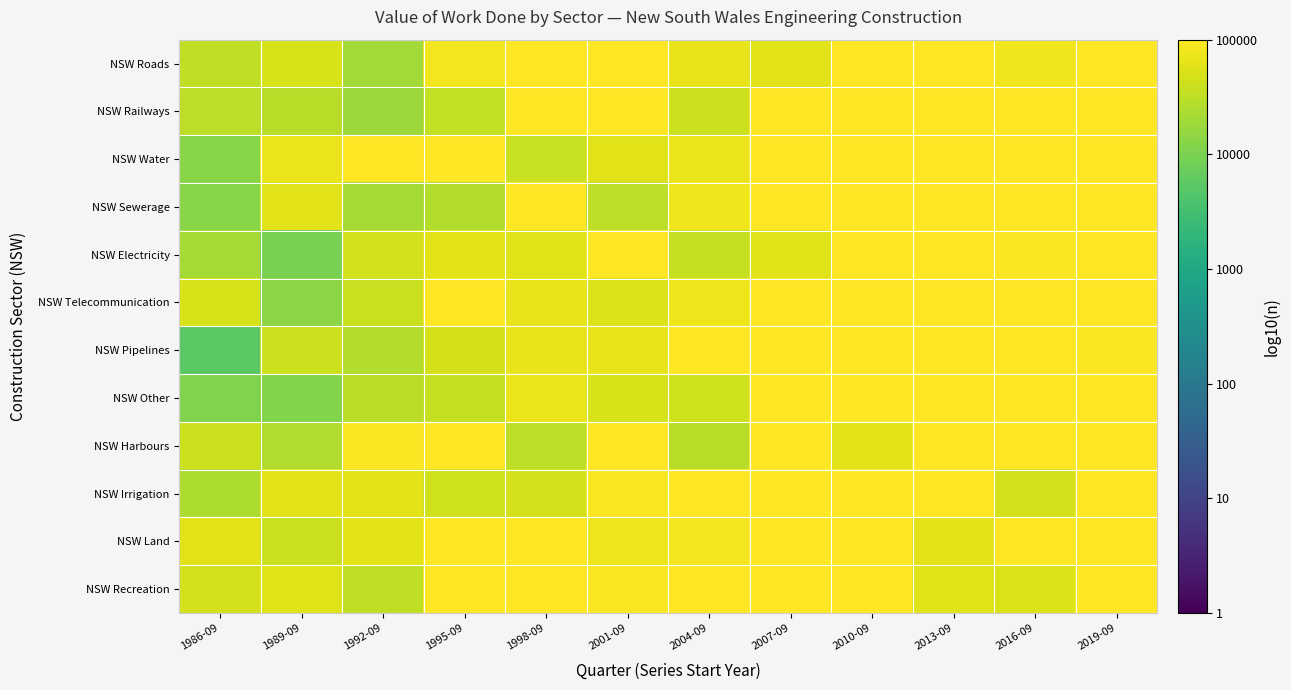

What is the difference between the highest and lowest values at 2016-09?

0.8